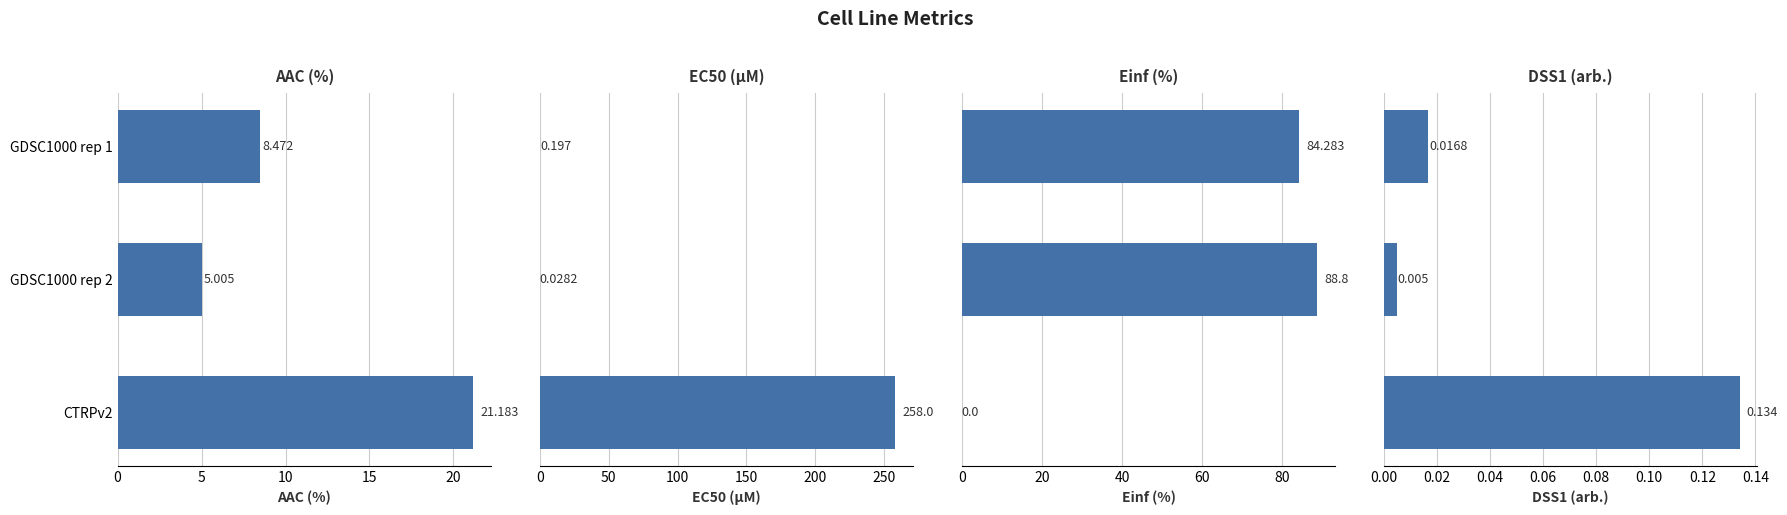

At how many categories does at least one series exceed 54?

3